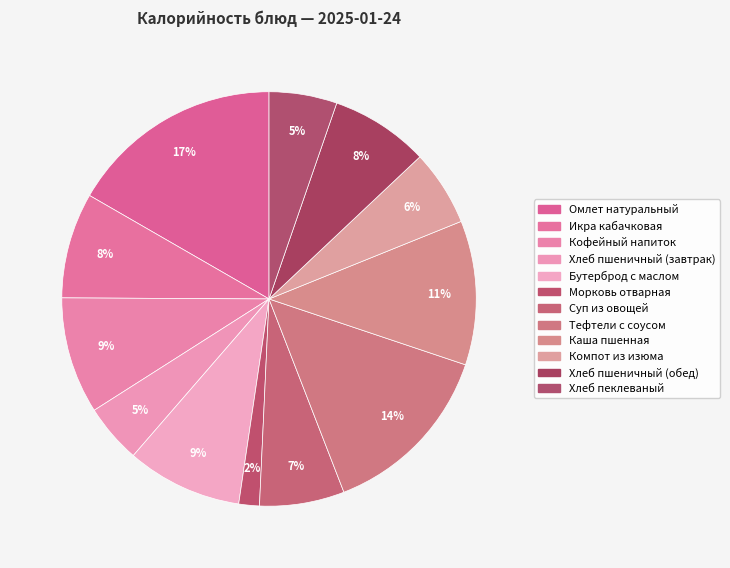

How many segments does this pie chart have?

12